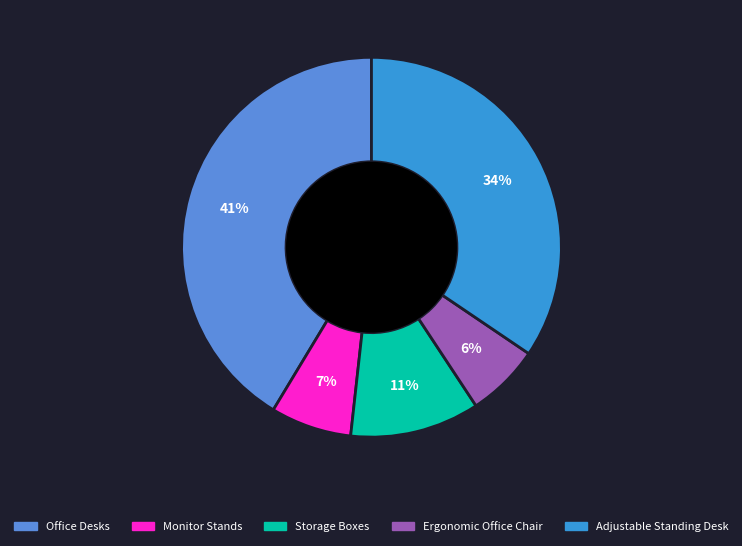

True or false: Ergonomic Office Chair accounts for 20% of the total.

False